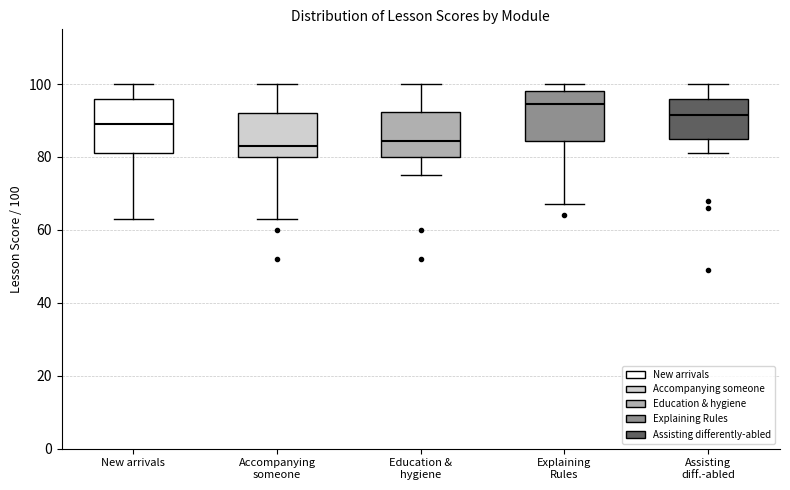

Reading left to right, transcribe this box plot: for each box, give where its median line is, the range the box spans, and where its two whiskers end, as read against the y-axis. The values are not printed on the chart, so give them approximately, as read against the axis.

New arrivals: median 90, box 82 to 96, whiskers 64 to 100
Accompanying someone: median 84, box 80 to 92, whiskers 64 to 100
Education & hygiene: median 84, box 80 to 92, whiskers 76 to 100
Explaining Rules: median 94, box 84 to 98, whiskers 68 to 100
Assisting diff.-abled: median 92, box 86 to 96, whiskers 82 to 100